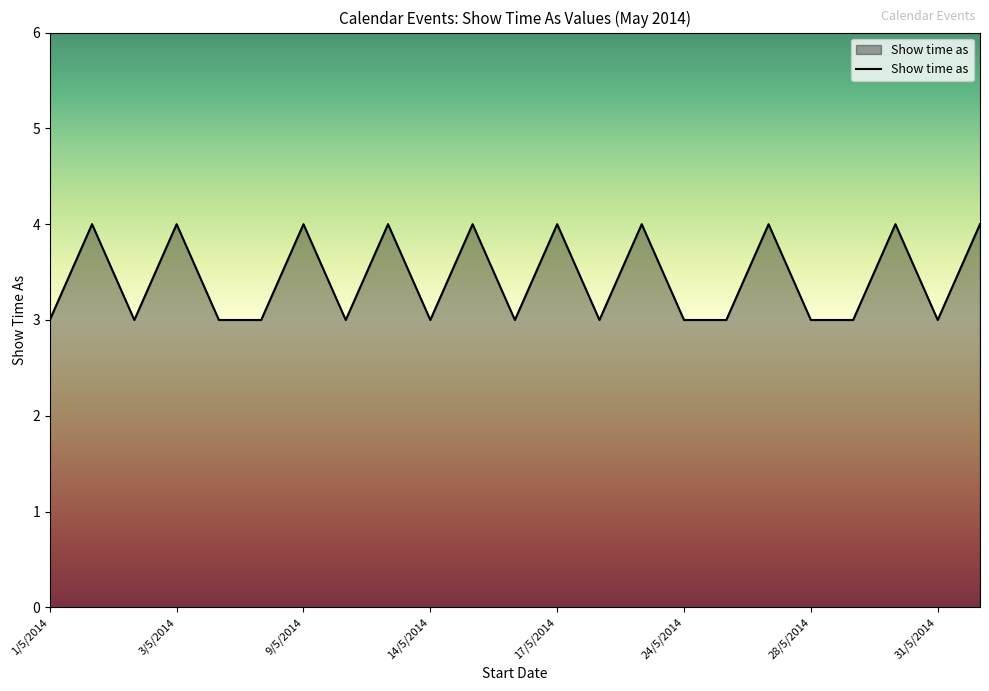

Does the chart have visible grid lines?

No